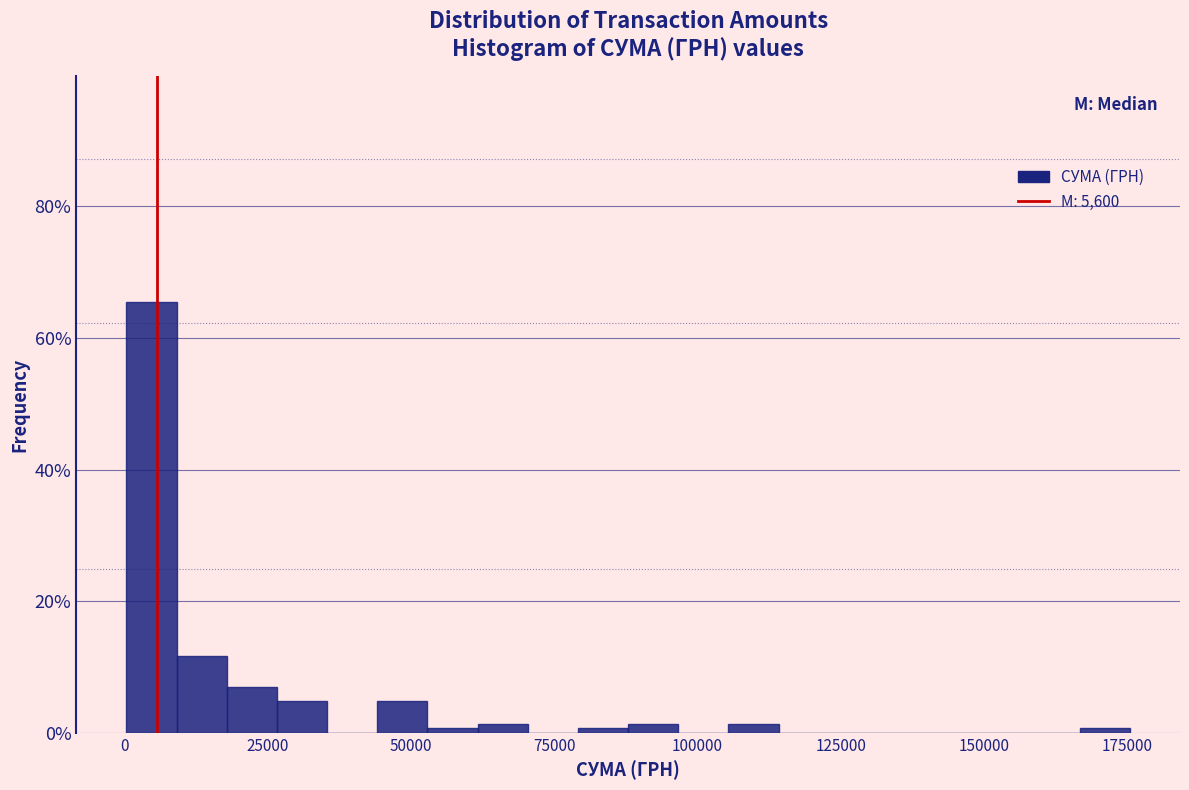

Around what value on the x-axis is the tallest bar? Give the approximate position of its centre, as read against the axis.

5000